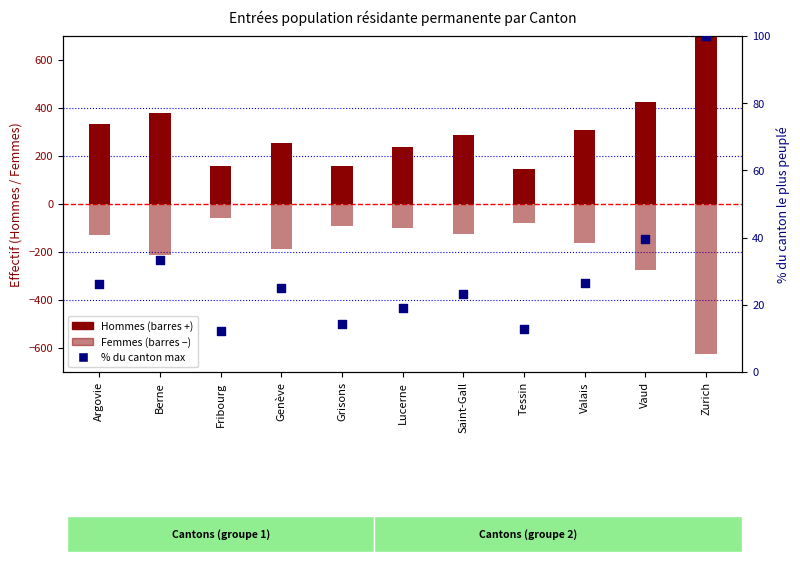

At which category is the sum across all series the highest?

Zurich